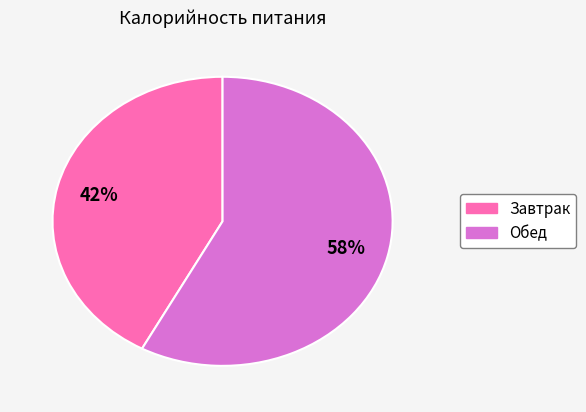

To the nearest percent, what portion does Завтрак represent?

42%